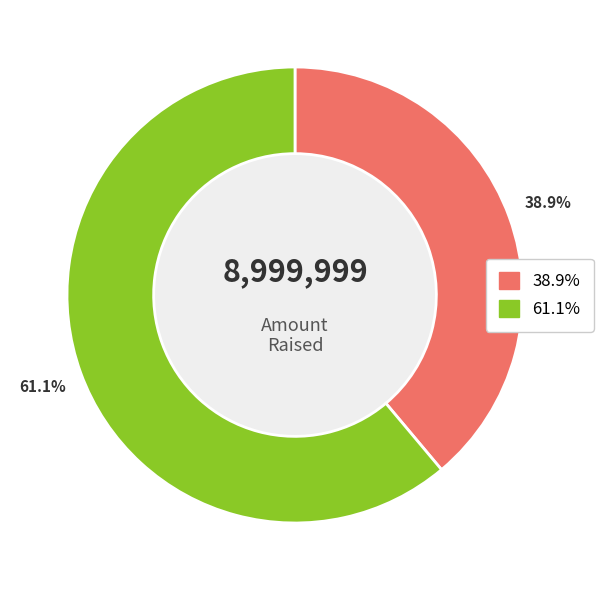

Is there any slice that represents more than half of the pie?

Yes